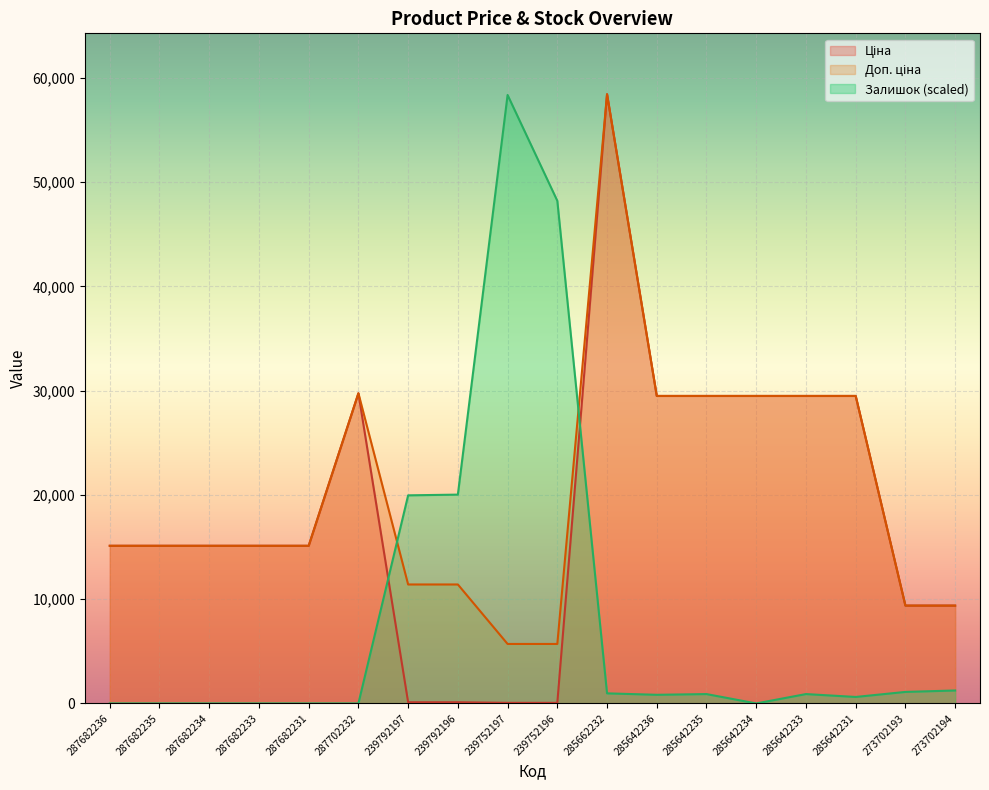

How many lines are shown in the chart?

3